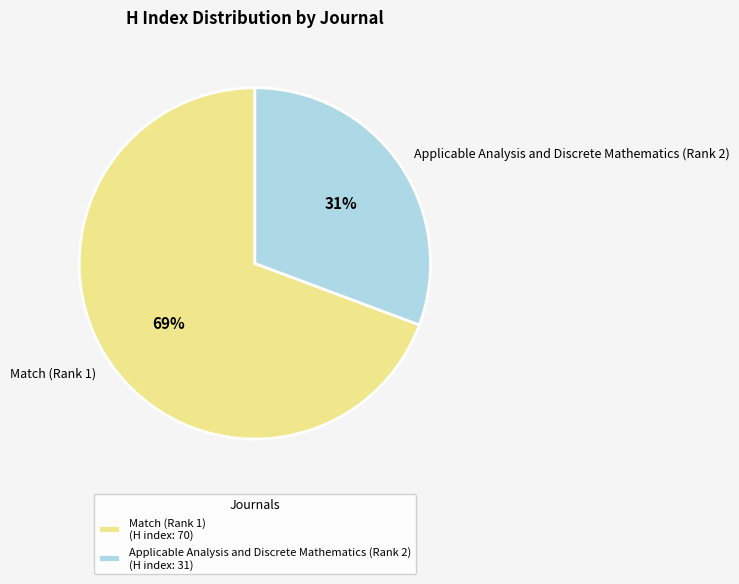

To the nearest percent, what percentage of the pie is Applicable Analysis and Discrete Mathematics (Rank 2)?

31%